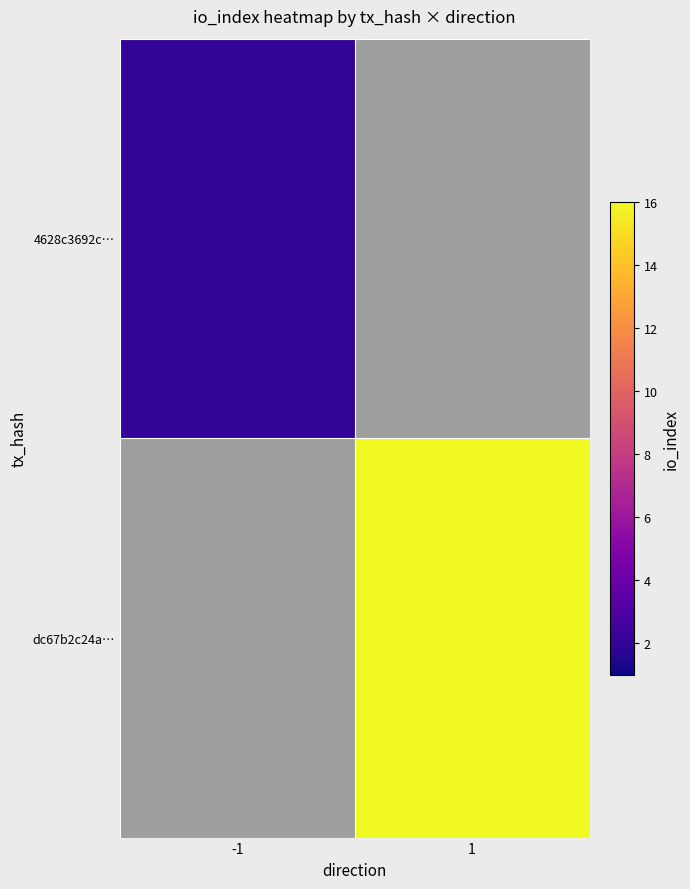

How many values in dc67b2c24a… are above zero?

1